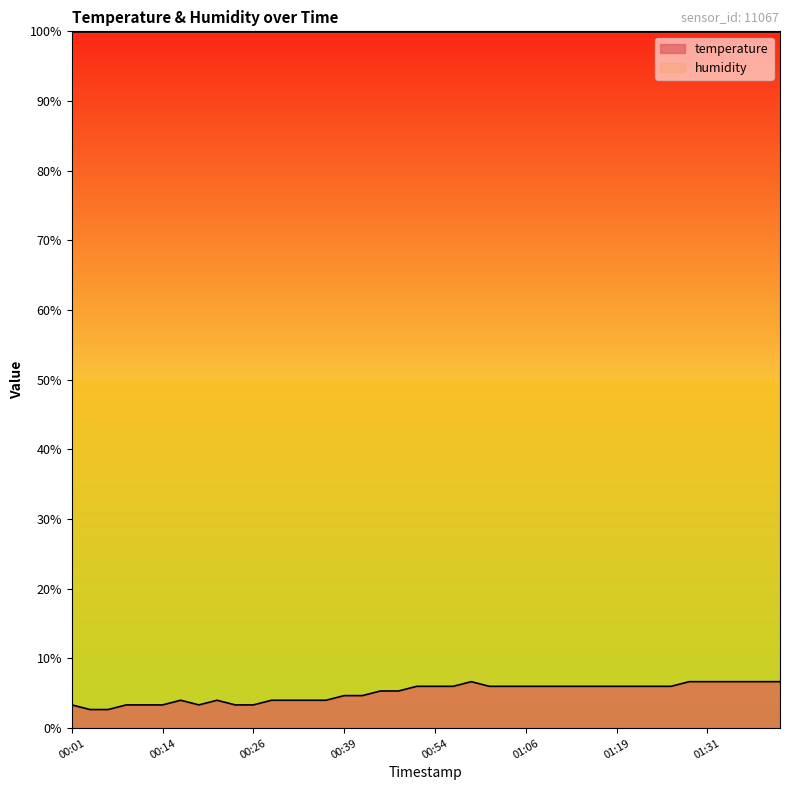

List the labels in order of value, smallest first.

00:04, 00:06, 00:01, 00:09, 00:11, 00:14, 00:19, 00:24, 00:26, 00:16, 00:21, 00:29, 00:31, 00:34, 00:36, 00:39, 00:41, 00:43, 00:46, 00:51, 00:54, 00:56, 01:01, 01:04, 01:06, 01:09, 01:11, 01:14, 01:16, 01:19, 01:22, 01:24, 01:27, 00:59, 01:29, 01:31, 01:34, 01:36, 01:39, 01:41